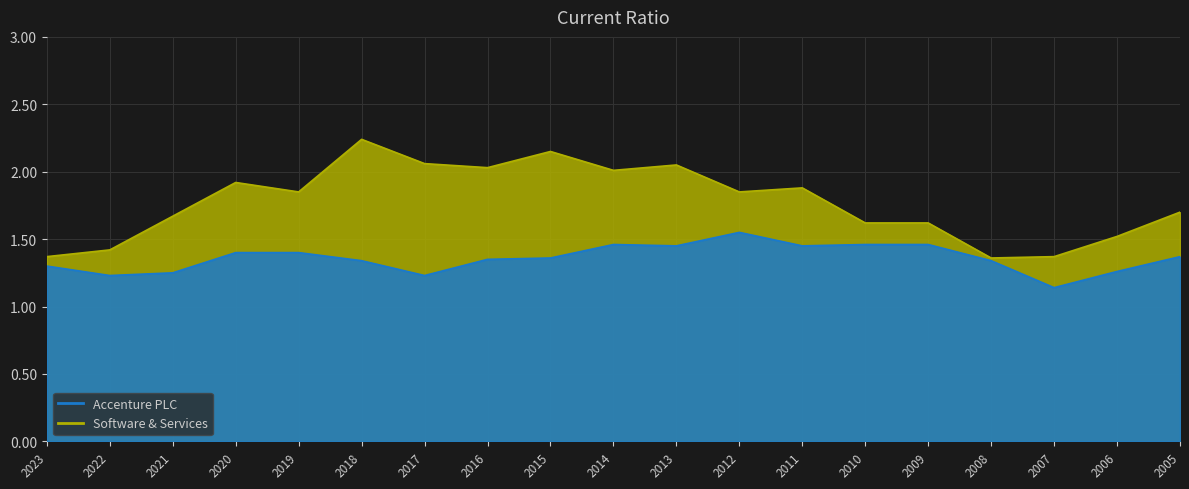

What is the maximum value shown in the chart?

2.2